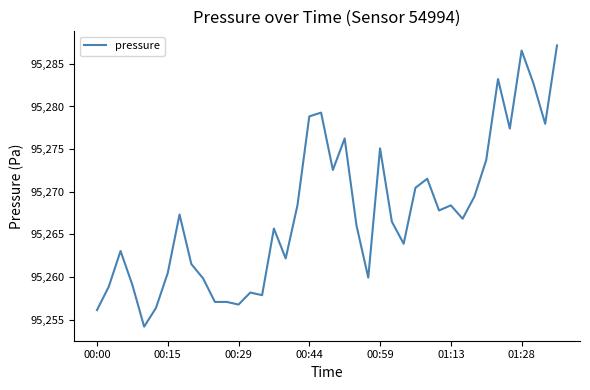

What is the difference between the maximum and minimum values?

33.0